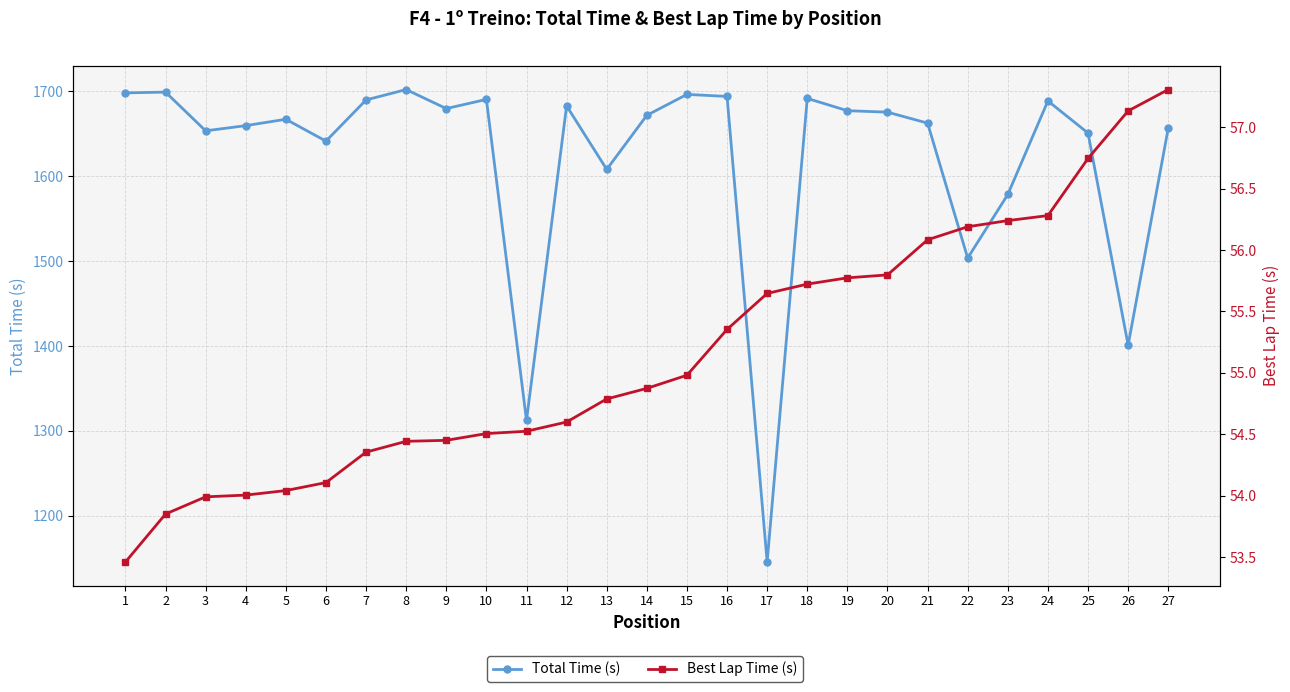

Reading left to right, extract all data points from this chart.

Total Time (s): 1698.1	1699.1	1653.5	1659.6	1667.1	1641.3	1689.8	1702.1	1679.7	1690.5	1312.3	1682.8	1608.0	1671.7	1696.4	1694.0	1145.6	1691.7	1677.2	1675.5	1662.5	1503.6	1578.5	1688.7	1650.8	1401.0	1656.5
Best Lap Time (s): 53.5	53.9	54.0	54.0	54.0	54.1	54.4	54.4	54.5	54.5	54.5	54.6	54.8	54.9	55.0	55.4	55.6	55.7	55.8	55.8	56.1	56.2	56.2	56.3	56.7	57.1	57.3